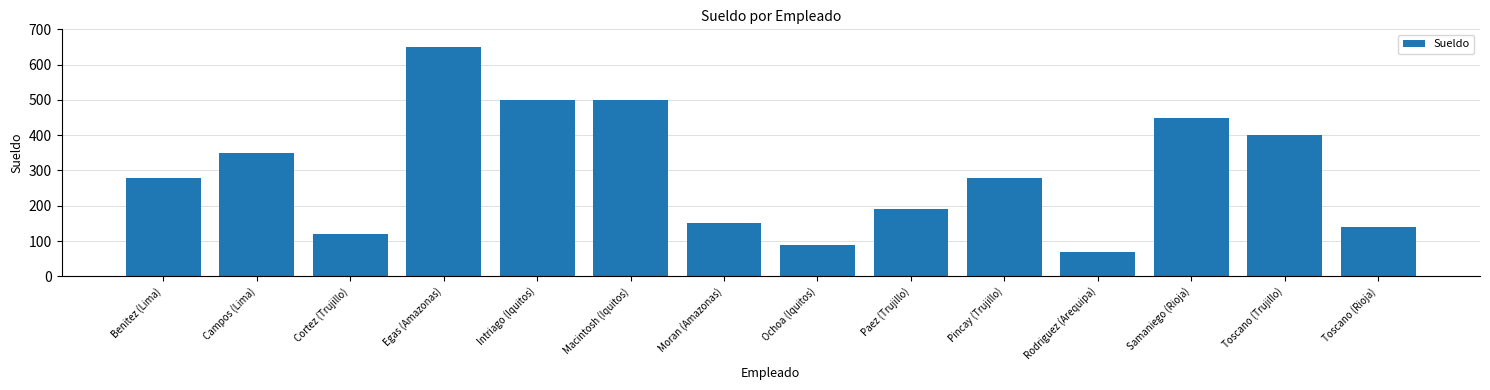

What is the approximate value at Egas (Amazonas)?

650